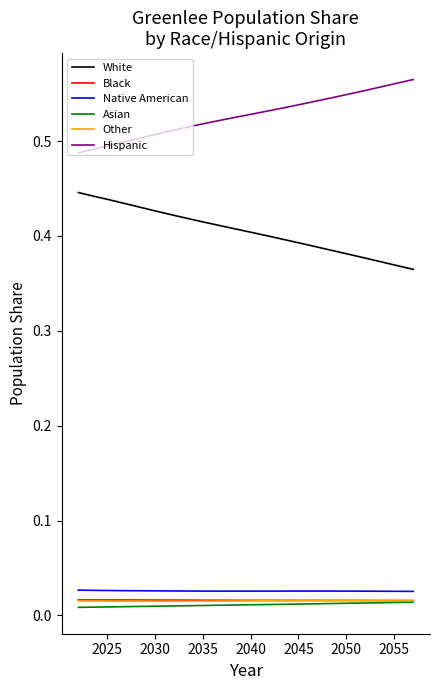

True or false: White and Native American cross at least once.

False